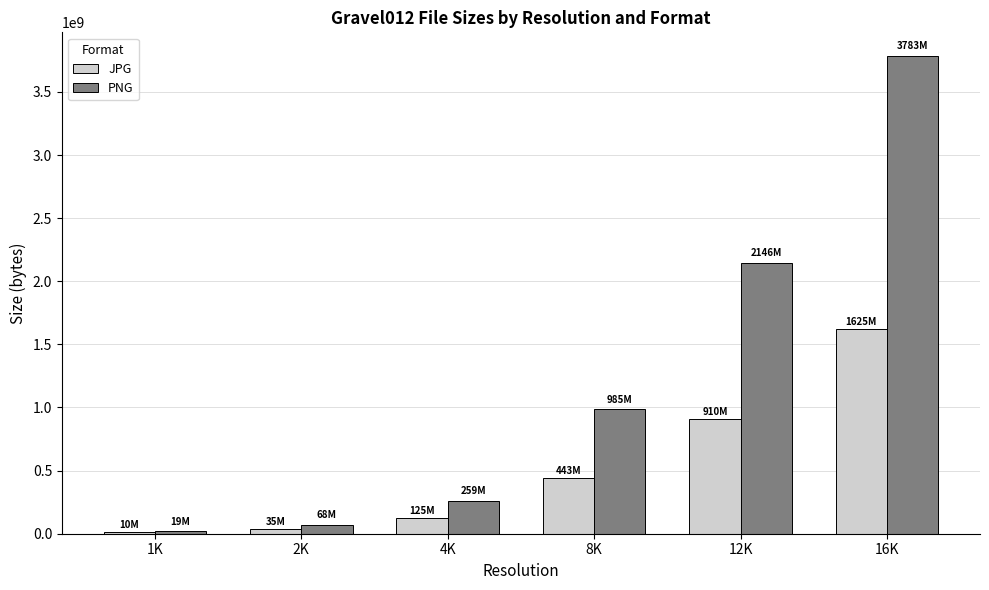

What is the sum of all PNG values?

7260452061